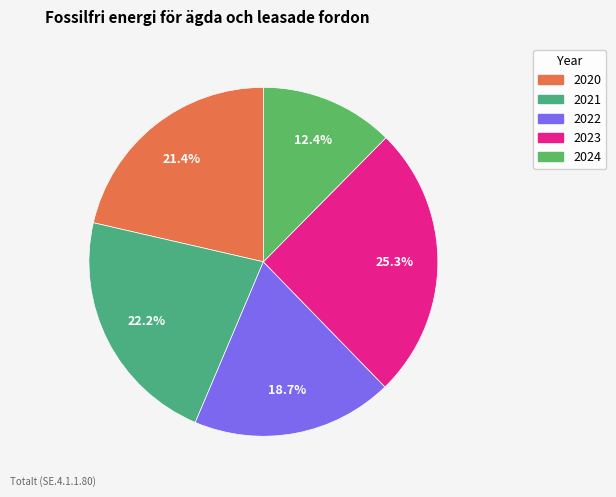

To the nearest percent, what portion does 2024 represent?

12%